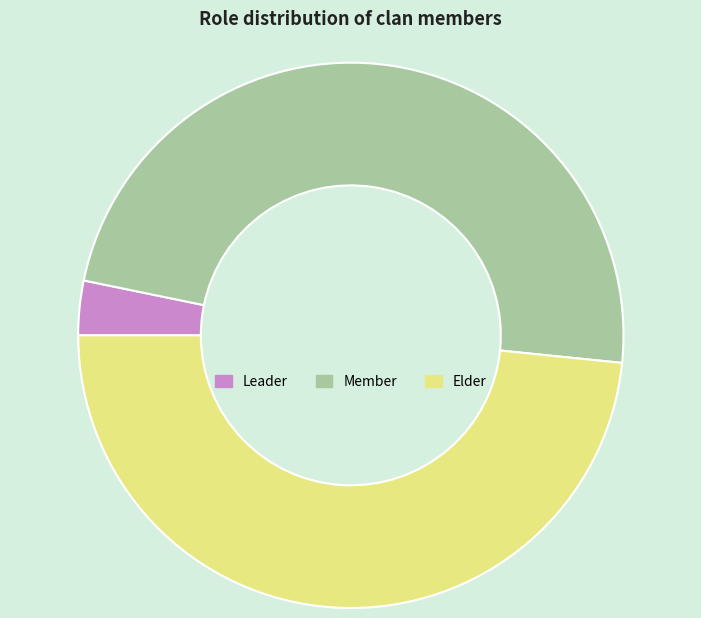

The Member slice represents 61% of the pie. True or false?

False